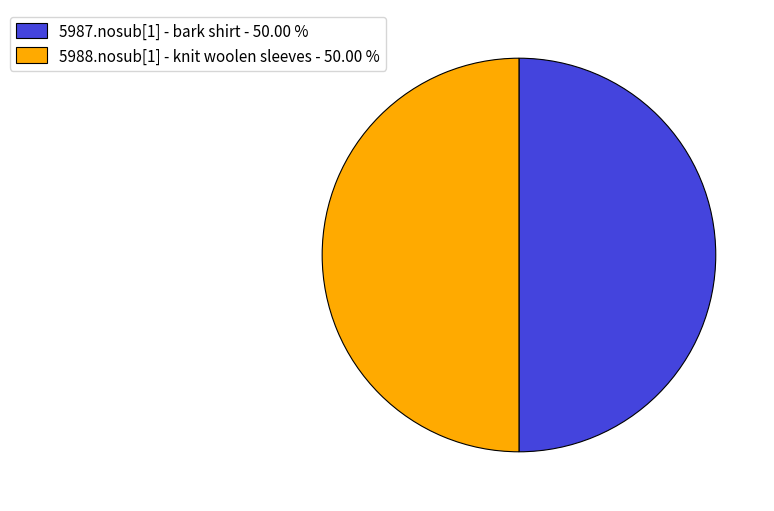

Is it true that 5987.nosub[1] - bark shirt is 50% of the pie?

True